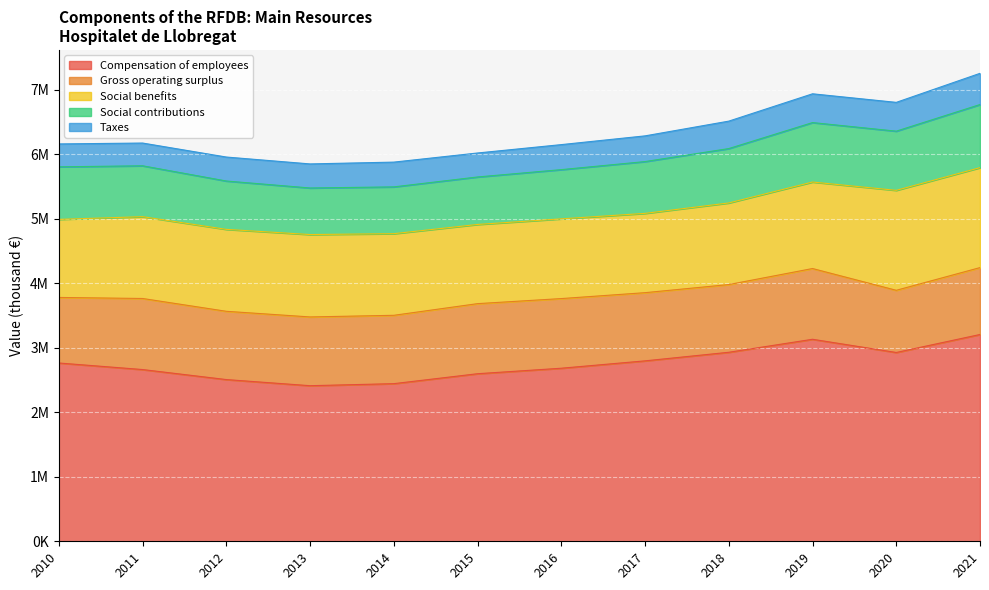

True or false: Social benefits and Compensation of employees cross at least once.

False